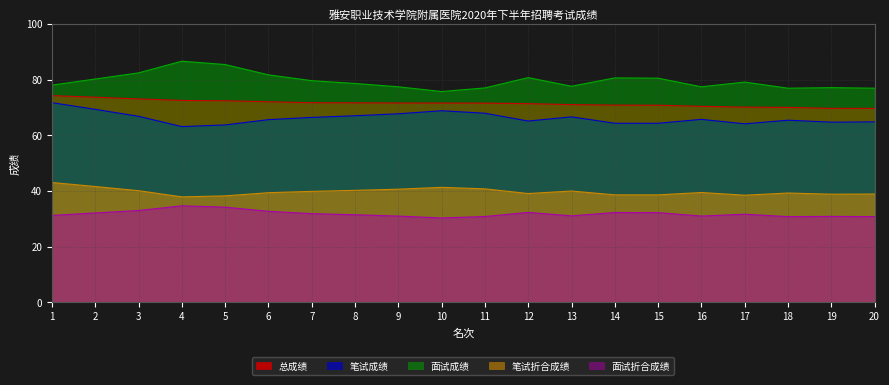

Which label corresponds to the smallest value in the chart?

10